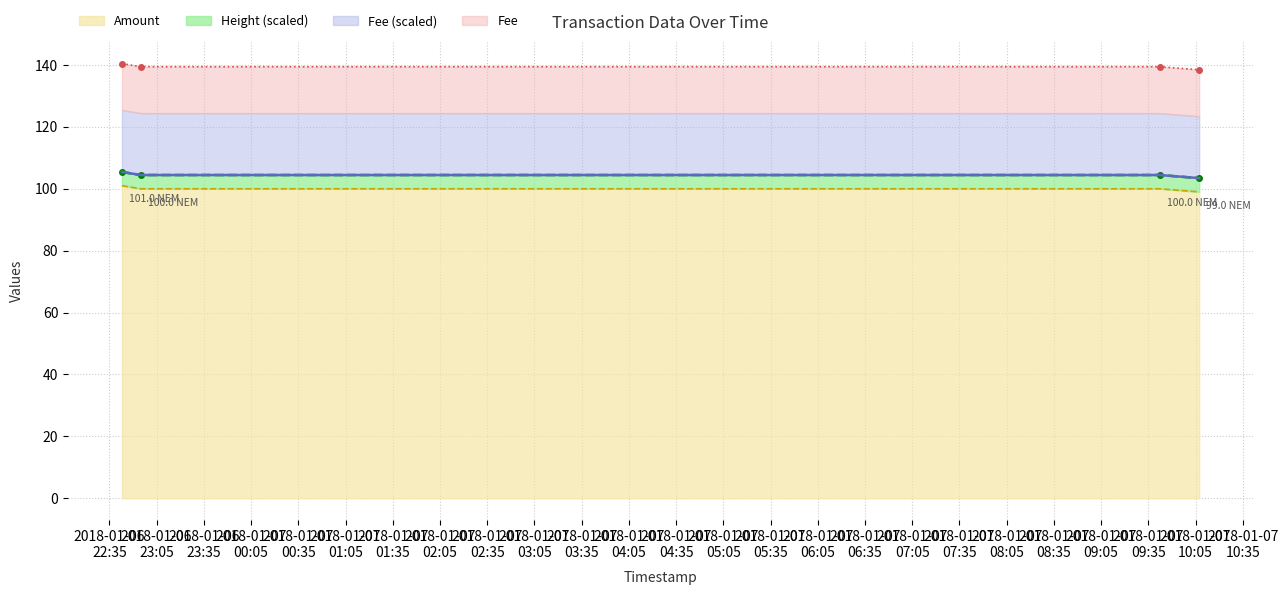

What is the difference between the maximum and minimum values in the Top line series?

2.0